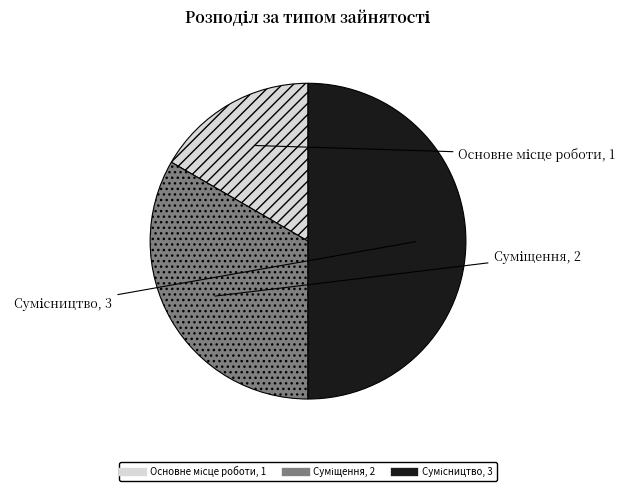

What is the change in value from Суміщення to Сумісництво?

+1